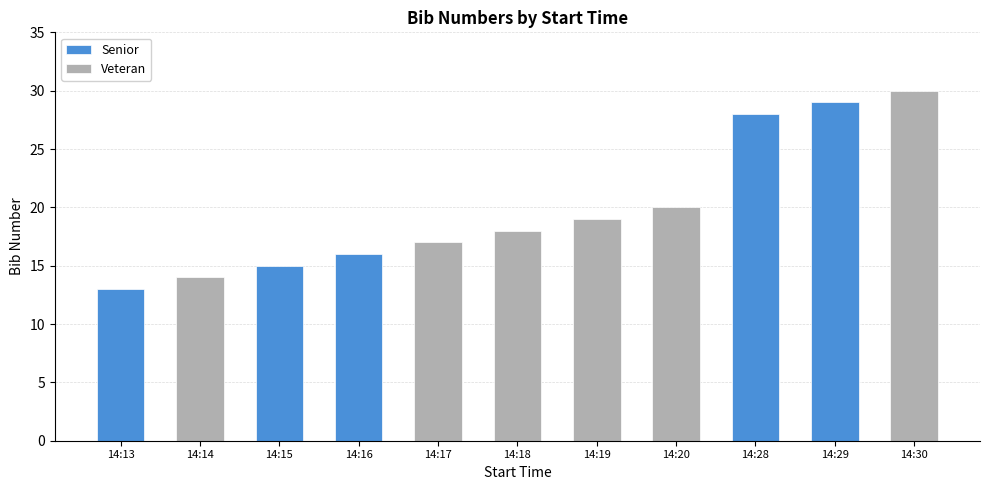

Reading left to right, list all the values displayed in this chart.

13	14	15	16	17	18	19	20	28	29	30